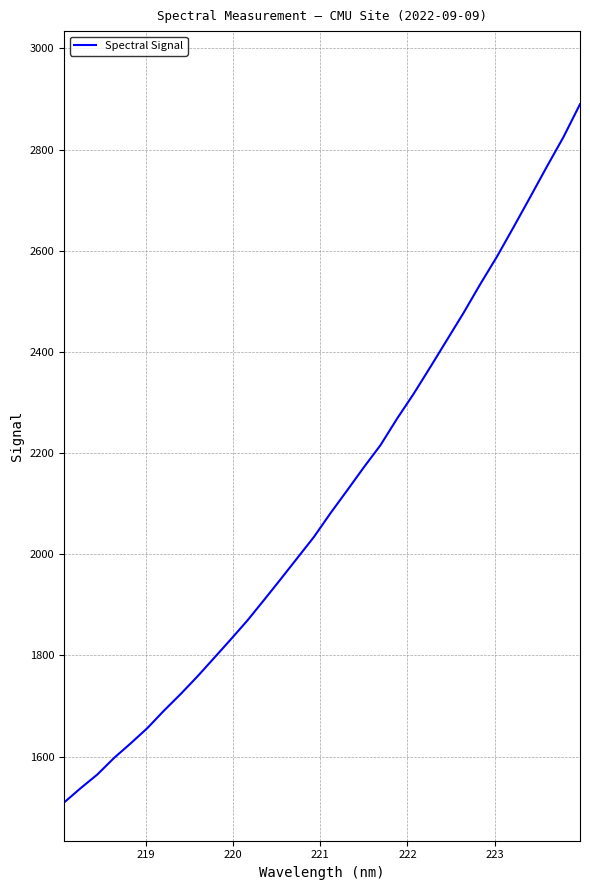

What is the minimum value shown in the chart?

1509.2